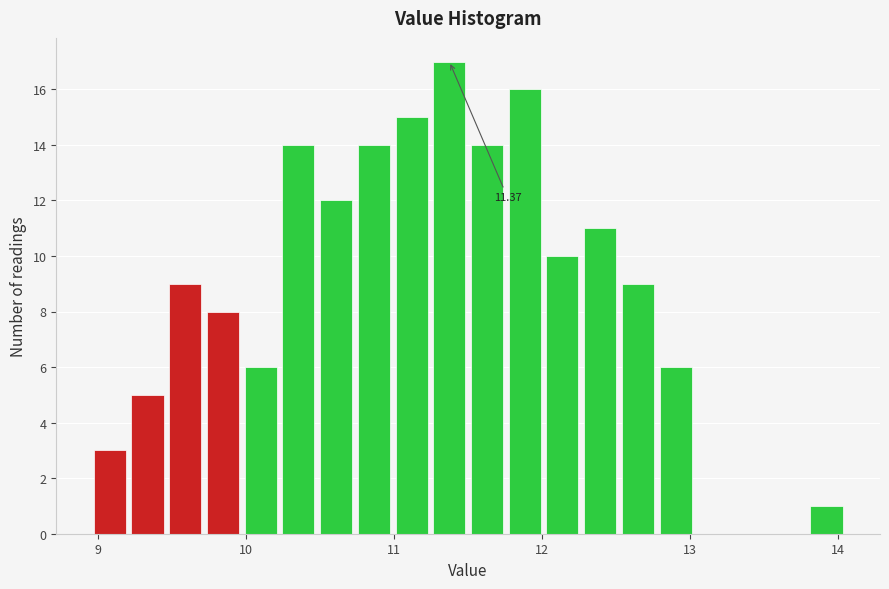

Around what value on the x-axis is the tallest bar? Give the approximate position of its centre, as read against the axis.

11.4